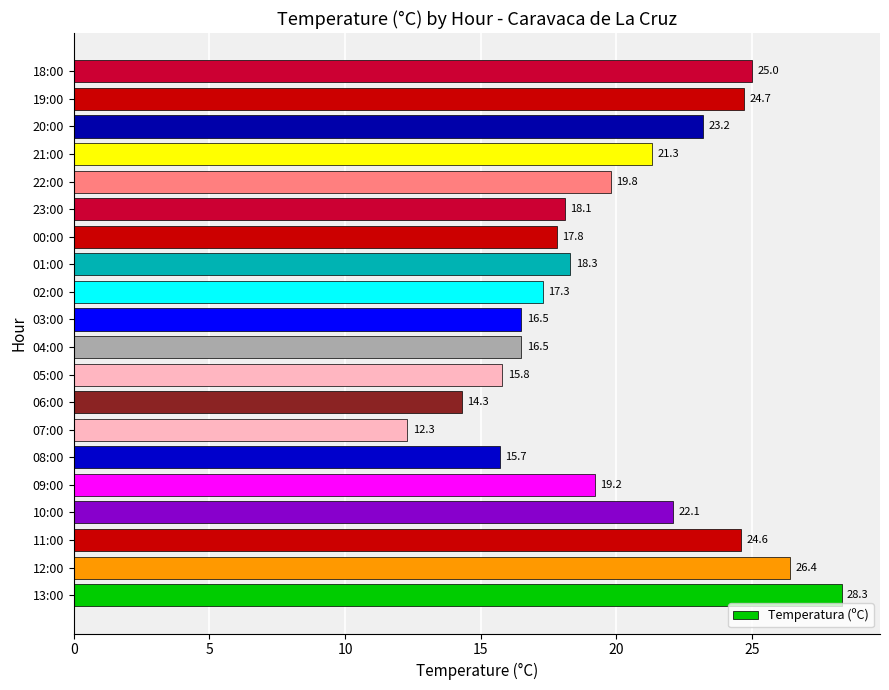

What is the ratio of the value at 04:00 to the value at 05:00?

1.0